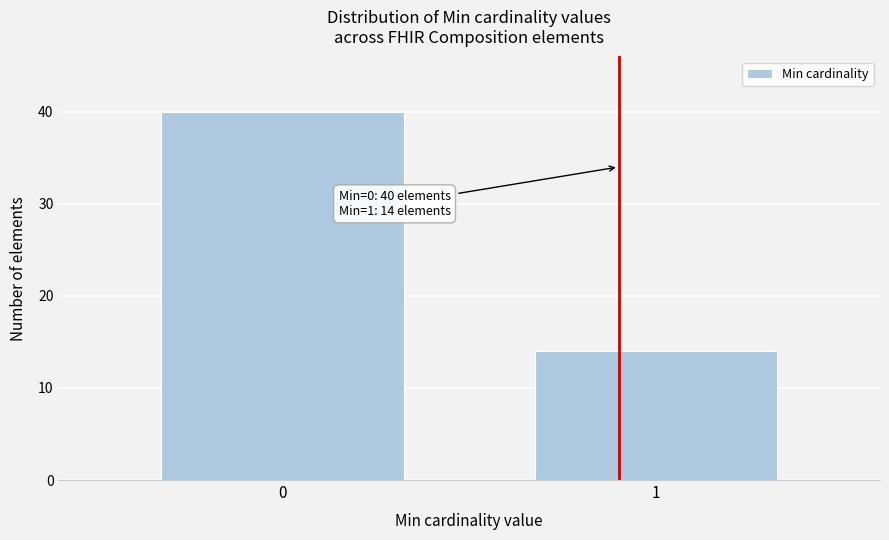

Reading right to left, what are all the values shown in this chart?

1=14	0=40